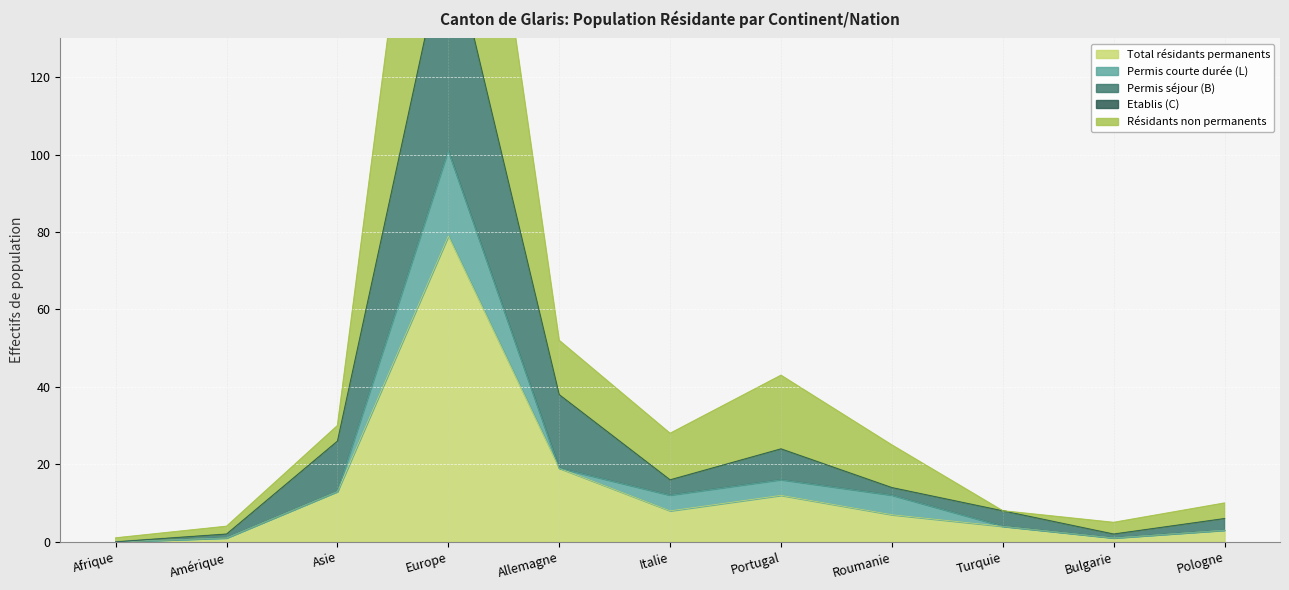

Is it true that Total (Femmes+Hommes) equals 4 at Turquie?

False